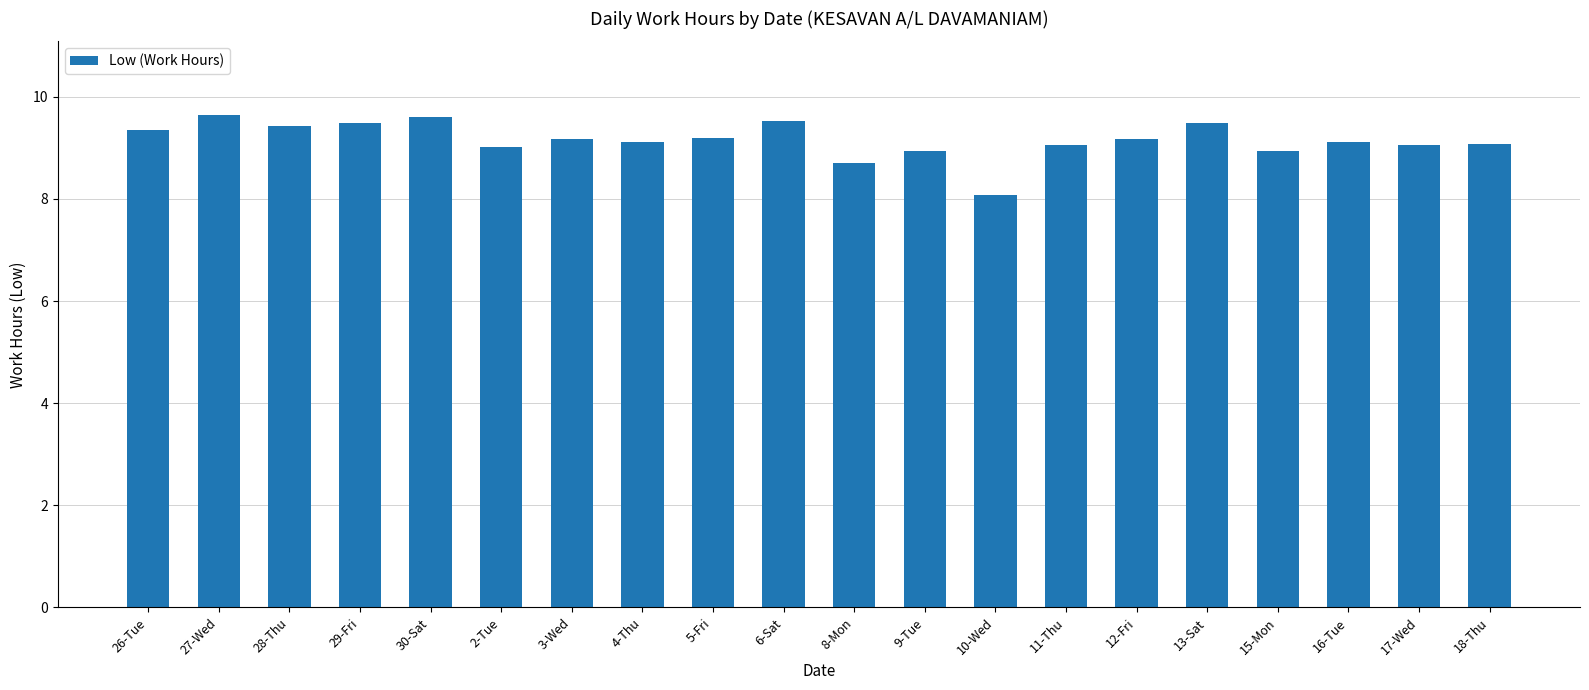

What is the sum of all values?

183.1